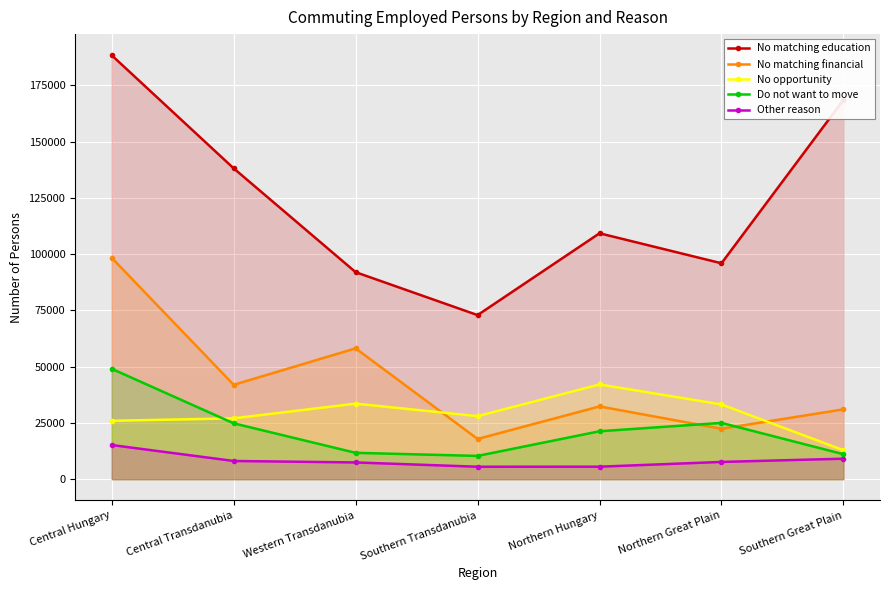

What is the difference between the Other reason values at Northern Great Plain and Western Transdanubia?

226